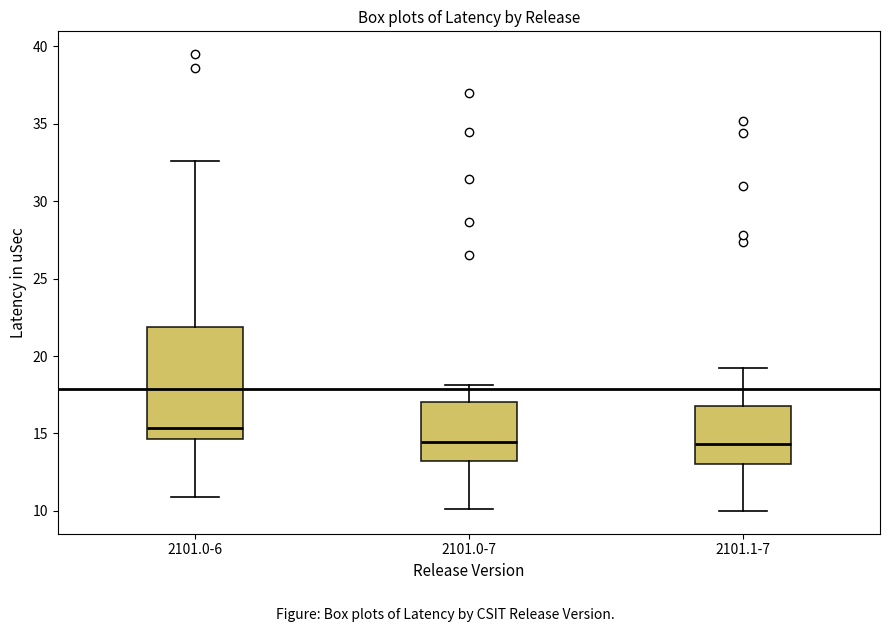

Reading left to right, read every box against the y-axis: the position of its median line, the range the box covers, and the ends of its whiskers. The values are not printed on the chart, so give them approximately, as read against the axis.

2101.0-6: median 15.5, box 14.5 to 22.0, whiskers 11.0 to 32.5
2101.0-7: median 14.5, box 13.0 to 17.0, whiskers 10.0 to 18.0
2101.1-7: median 14.5, box 13.0 to 17.0, whiskers 10.0 to 19.0